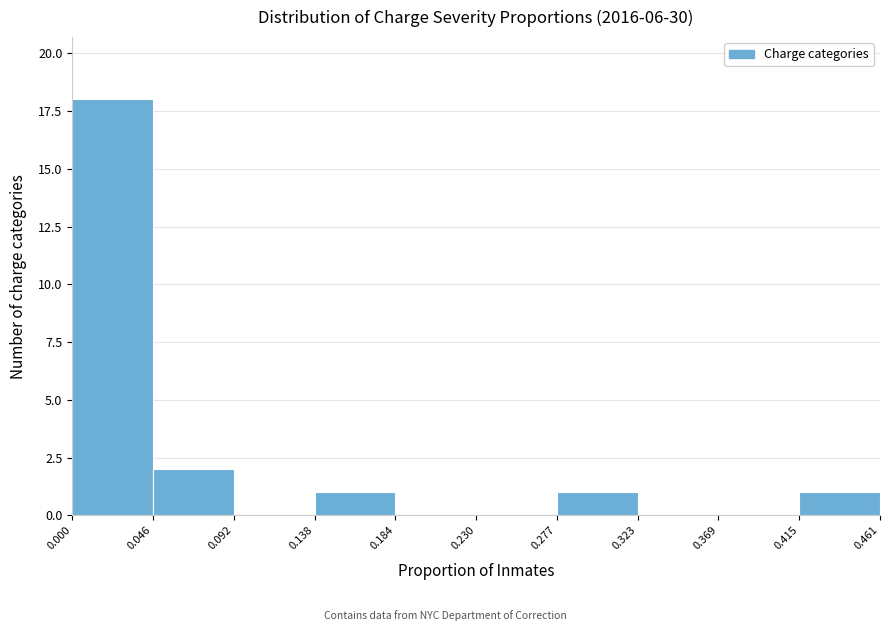

What is the height of the bar covering 0.000 to 0.046 on the x-axis? The values are not printed on the chart, so give them approximately, as read against the axis.

18